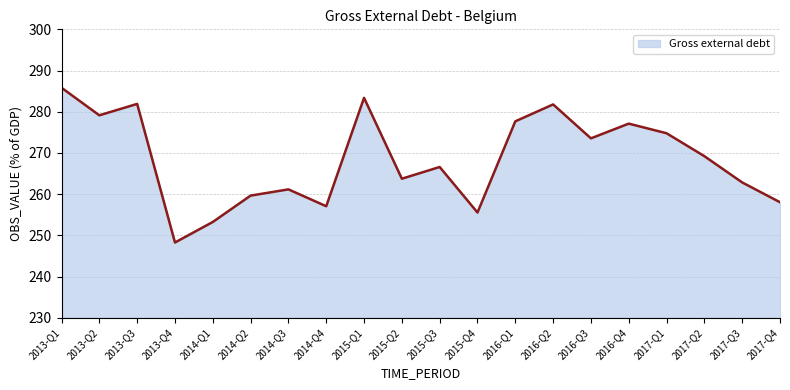

What is the difference between the values at 2016-Q3 and 2015-Q3?

6.9